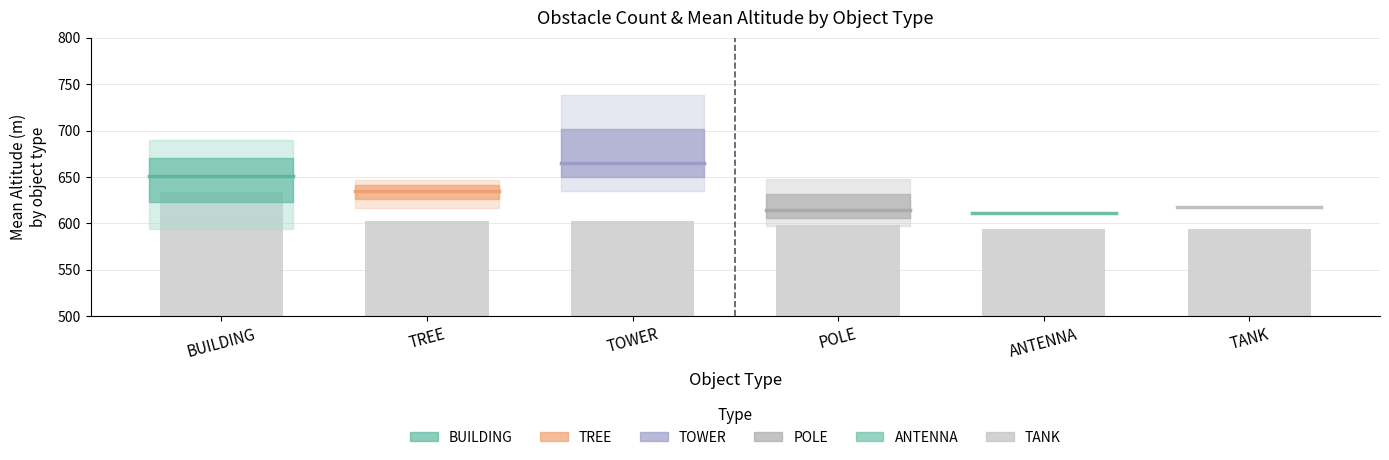

Does the chart contain any negative values?

No